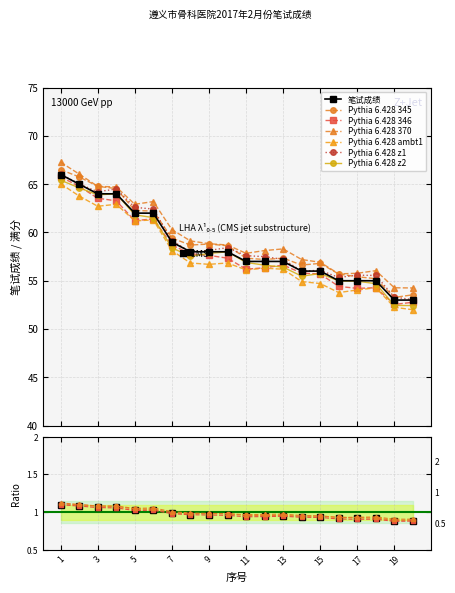

The value at 4 is 36. True or false?

False